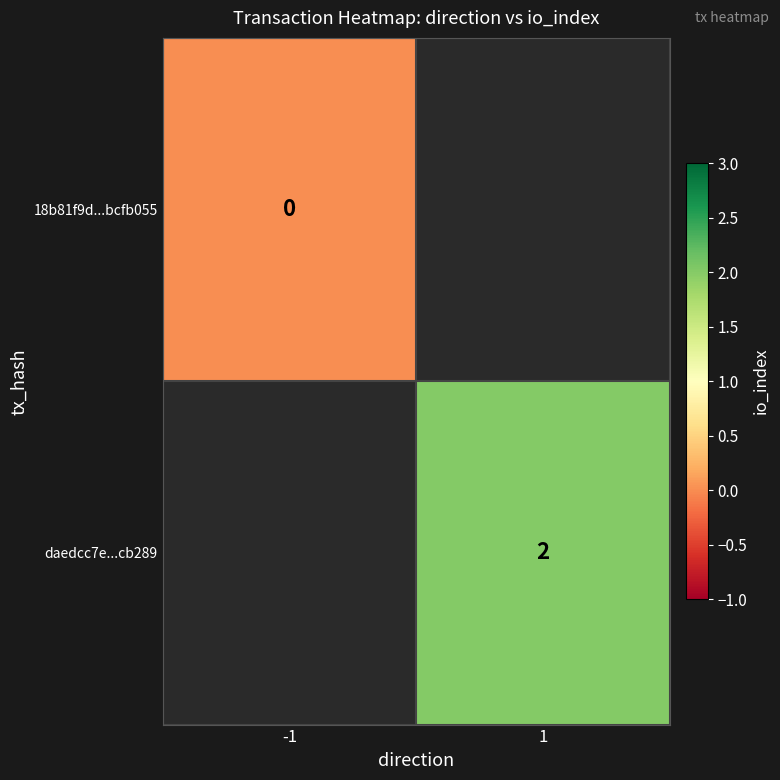

The daedcc7e...cb289 series shows 3 at 1. True or false?

False